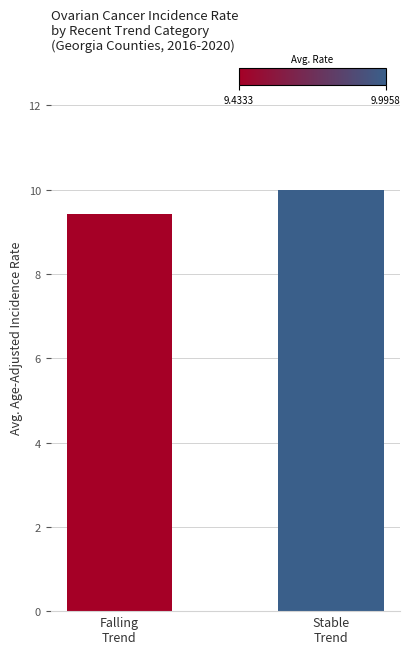

Reading left to right, extract all data points from this chart.

Falling
Trend=9.4	Stable
Trend=10.0